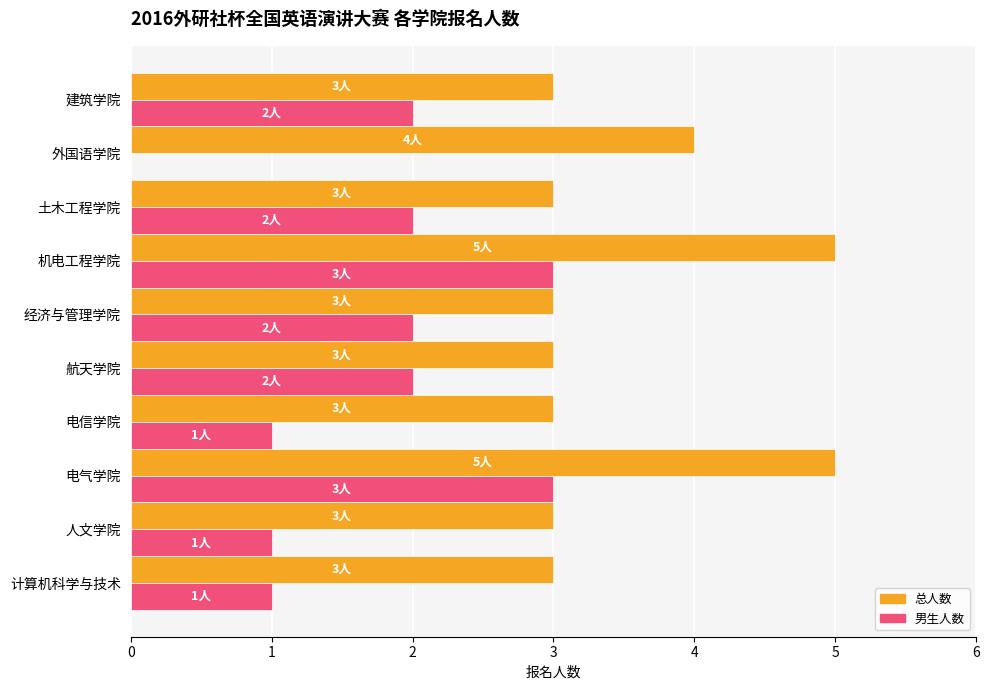

How many 总人数 values are between 3 and 4?

8